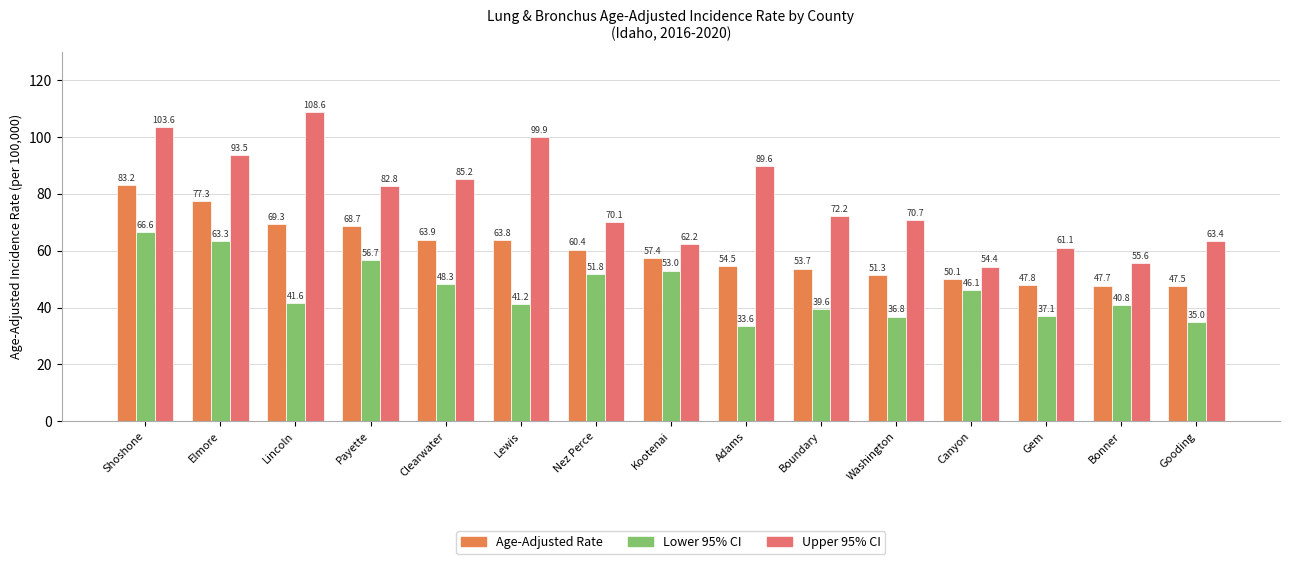

What is the highest value of the Age-Adjusted Rate series?

83.2